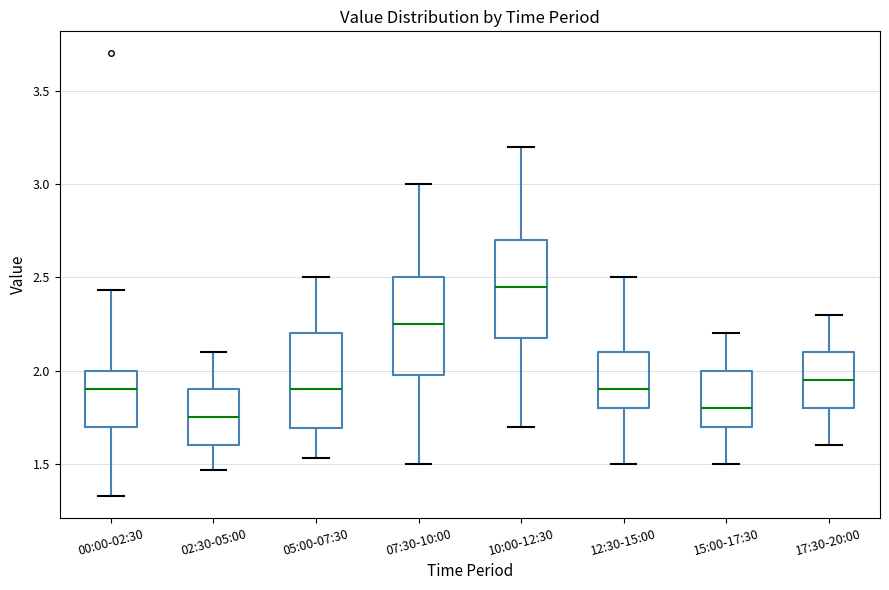

Reading left to right, transcribe this box plot: for each box, give where its median line is, the range the box spans, and where its two whiskers end, as read against the y-axis. The values are not printed on the chart, so give them approximately, as read against the axis.

00:00-02:30: median 1.90, box 1.70 to 2.00, whiskers 1.35 to 2.45
02:30-05:00: median 1.75, box 1.60 to 1.90, whiskers 1.45 to 2.10
05:00-07:30: median 1.90, box 1.70 to 2.20, whiskers 1.55 to 2.50
07:30-10:00: median 2.25, box 2.00 to 2.50, whiskers 1.50 to 3.00
10:00-12:30: median 2.45, box 2.20 to 2.70, whiskers 1.70 to 3.20
12:30-15:00: median 1.90, box 1.80 to 2.10, whiskers 1.50 to 2.50
15:00-17:30: median 1.80, box 1.70 to 2.00, whiskers 1.50 to 2.20
17:30-20:00: median 1.95, box 1.80 to 2.10, whiskers 1.60 to 2.30